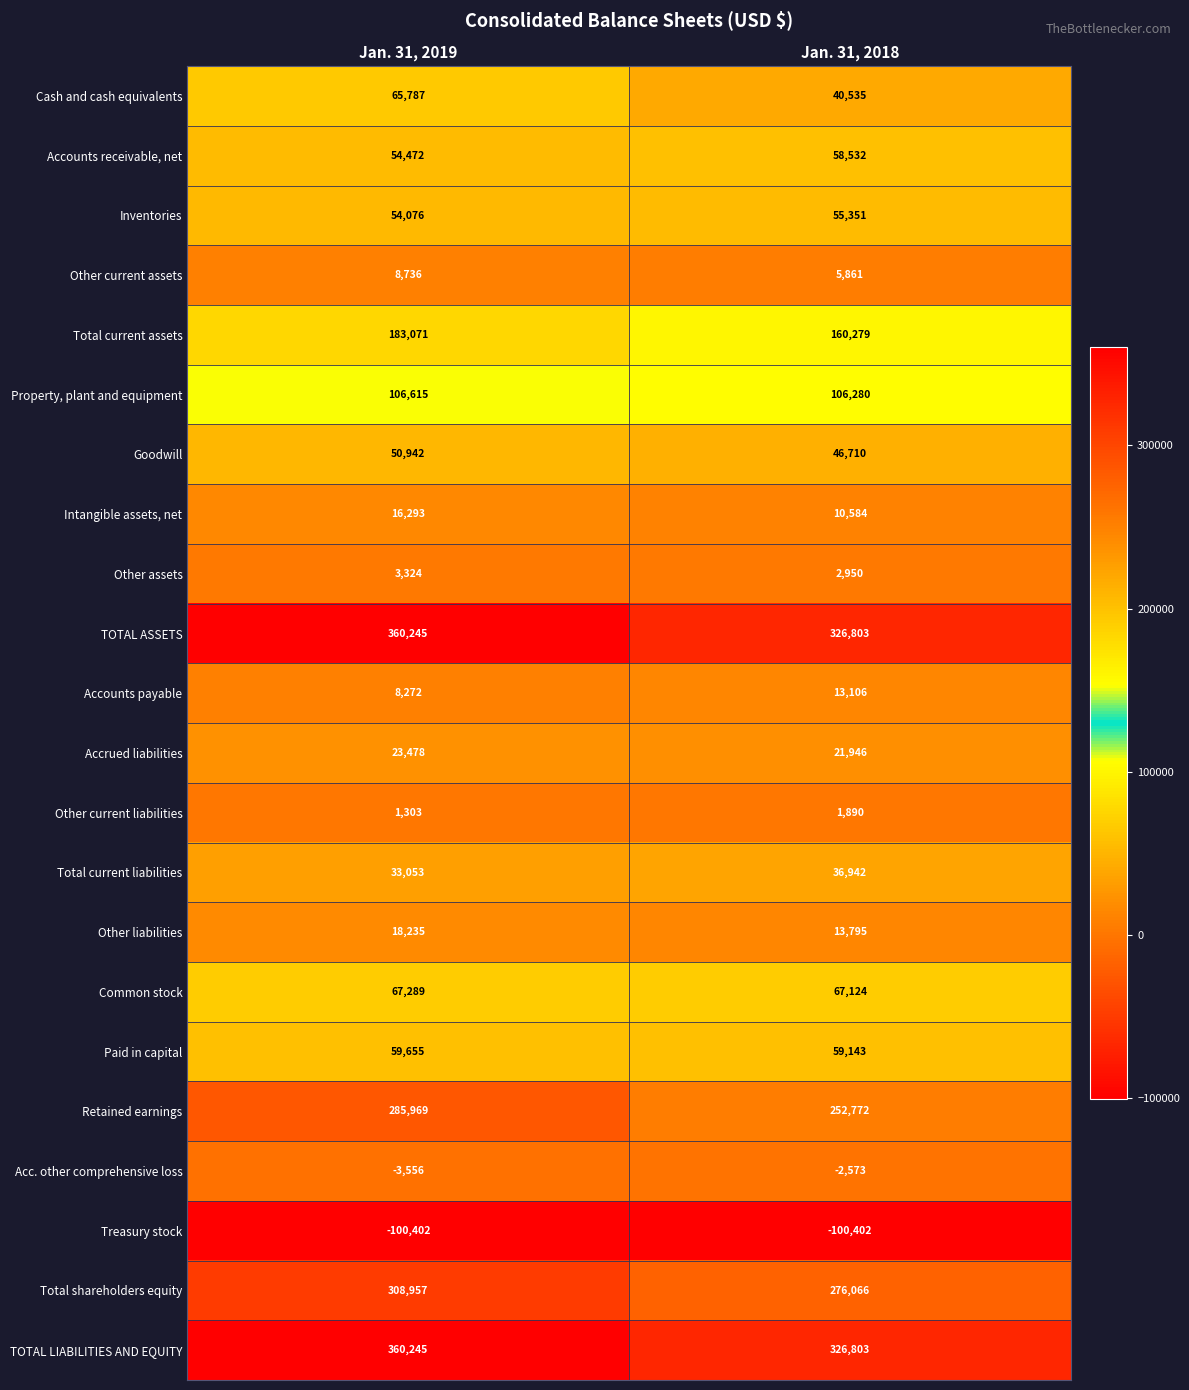

What is the sum of all Accrued liabilities values?

45424